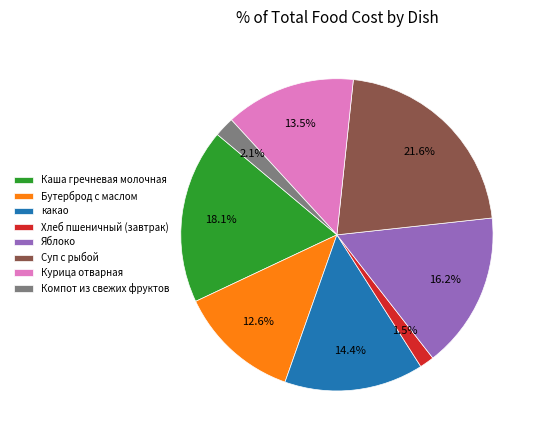

Between Каша гречневая молочная and Суп с рыбой, which is larger?

Суп с рыбой